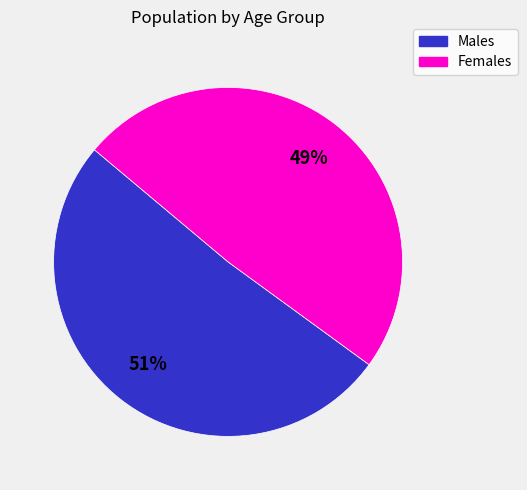

To the nearest percent, what is the average slice percentage?

50%